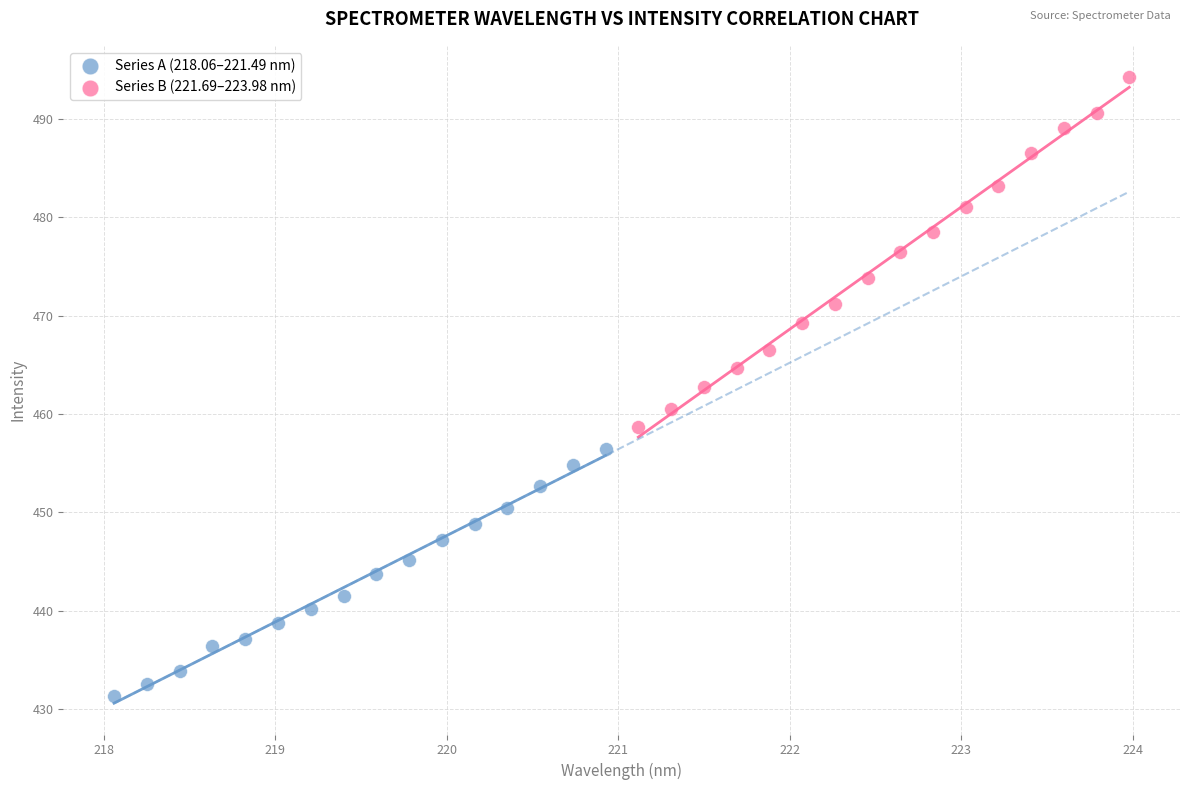

Which series contains the highest Y value?

Series B (221.69–223.98 nm)